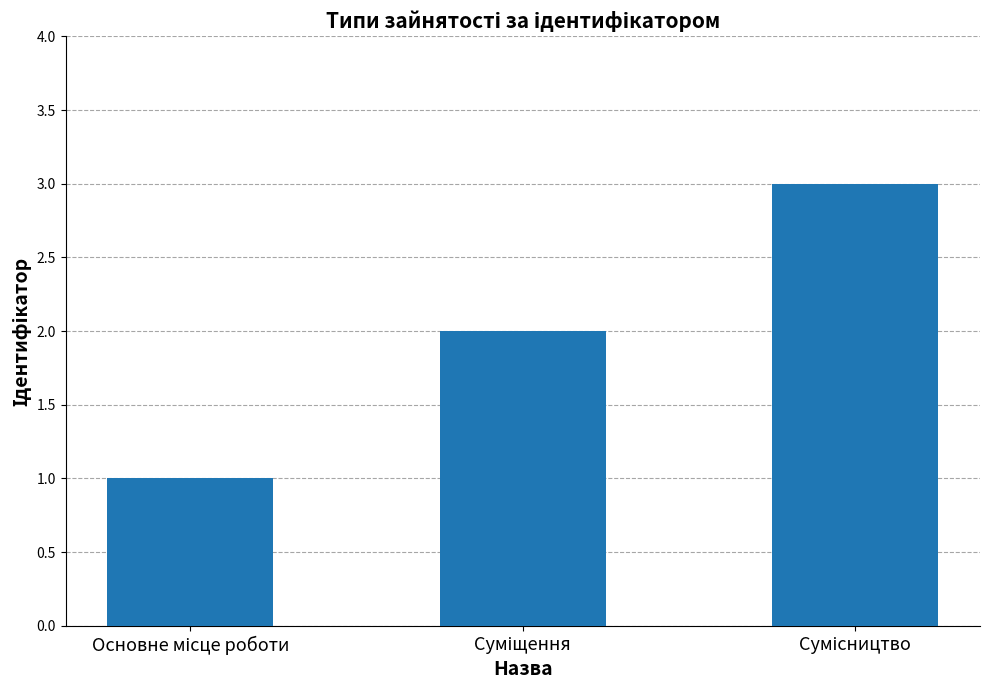

What is the greatest value displayed?

3